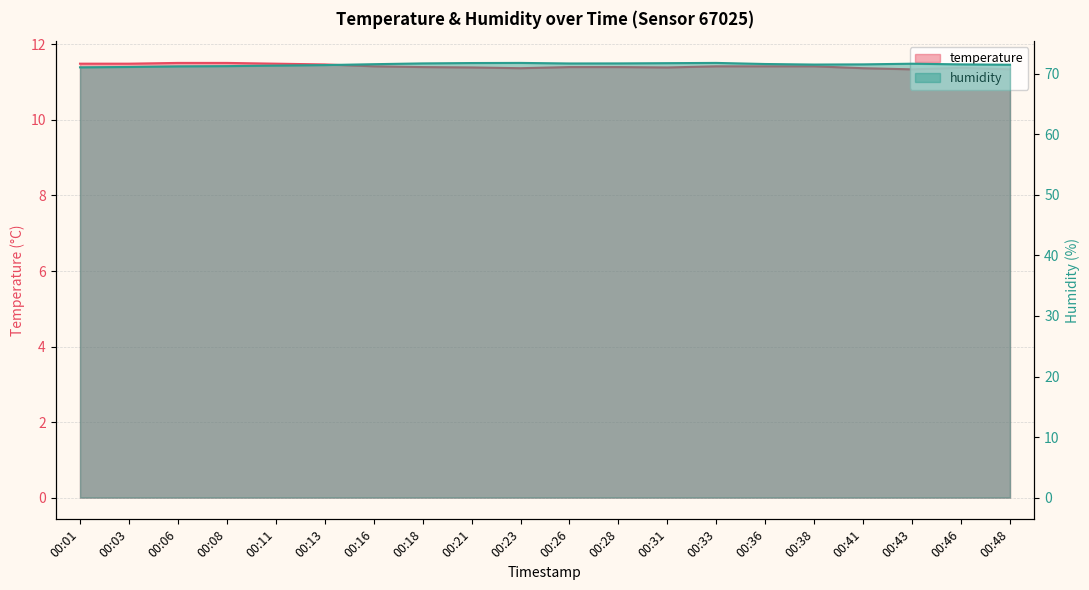

Reading left to right, list all the values displayed in this chart.

temperature: 11.5	11.5	11.5	11.5	11.5	11.5	11.4	11.4	11.4	11.4	11.4	11.4	11.4	11.4	11.4	11.4	11.4	11.3	11.4	11.3
humidity: 71.1	71.1	71.2	71.3	71.3	71.4	71.6	71.7	71.8	71.8	71.7	71.7	71.8	71.8	71.6	71.5	71.5	71.7	71.5	71.5